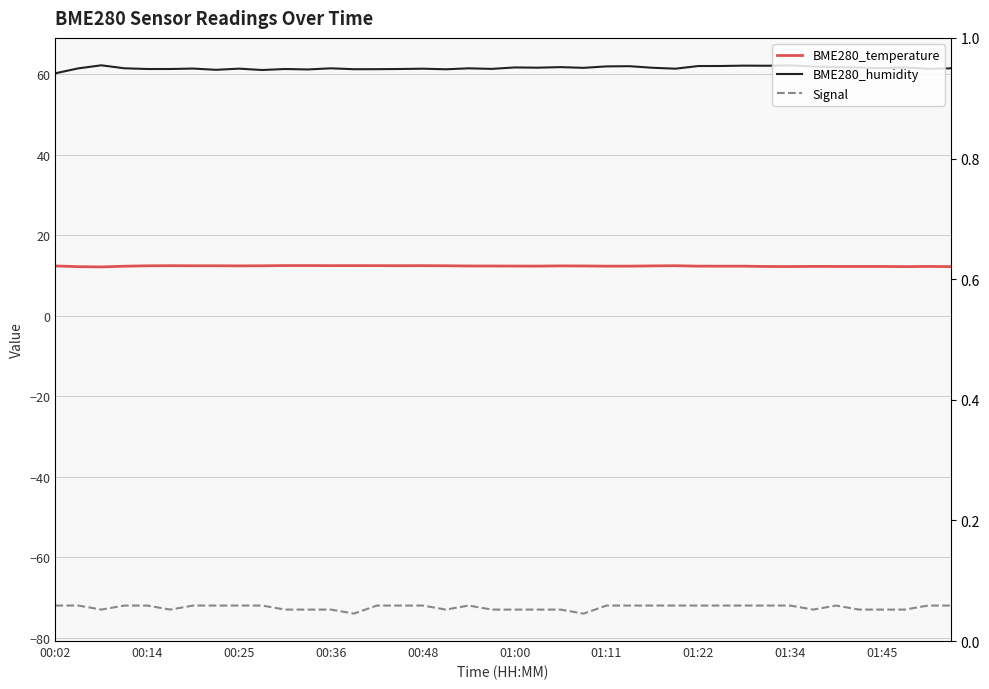

What is the maximum value shown in the chart?

62.3